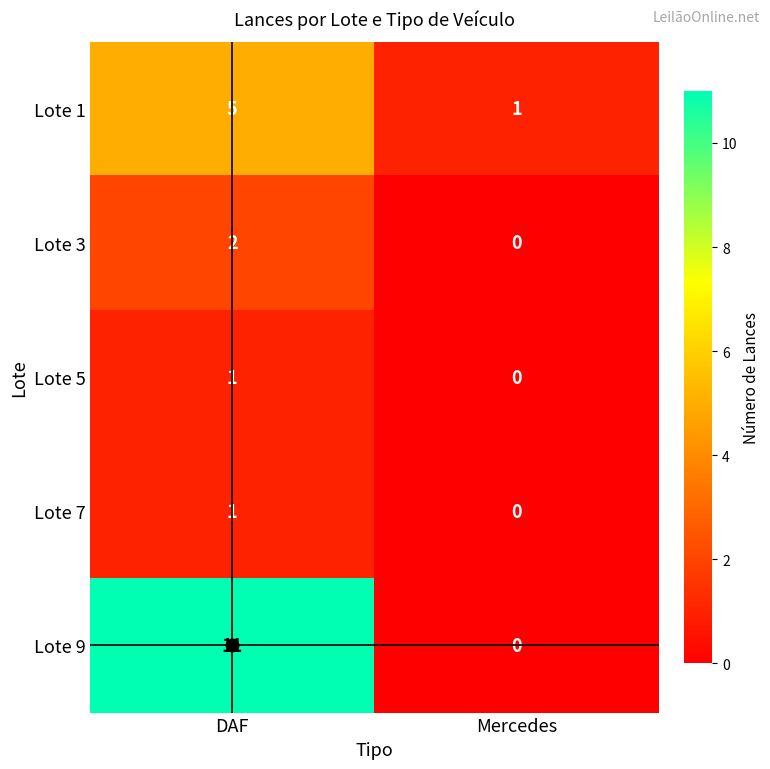

True or false: Lote 9 has a value of -7 at Mercedes.

False